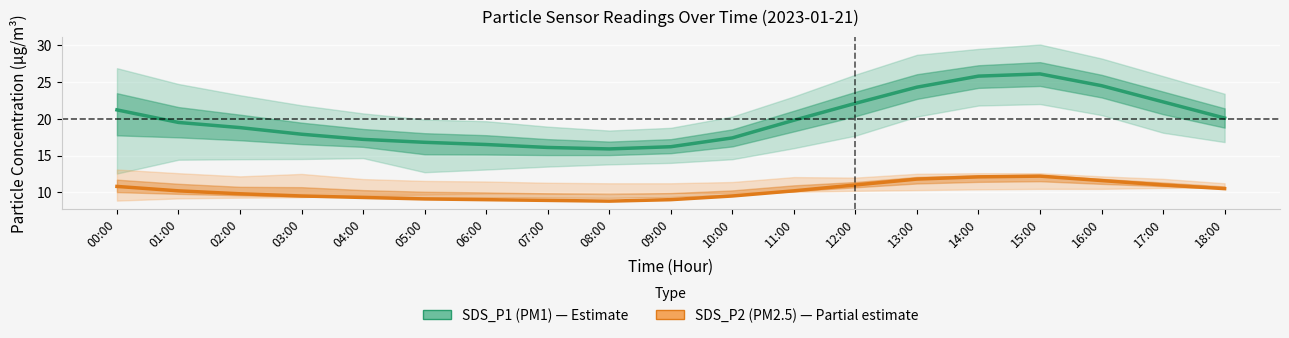

Reading left to right, list all the values displayed in this chart.

SDS_P1 (PM1): 00:00=21.2	01:00=19.5	02:00=18.8	03:00=17.9	04:00=17.2	05:00=16.8	06:00=16.5	07:00=16.1	08:00=15.9	09:00=16.2	10:00=17.4	11:00=19.8	12:00=22.1	13:00=24.3	14:00=25.8	15:00=26.1	16:00=24.5	17:00=22.3	18:00=20.1
SDS_P2 (PM2.5): 00:00=10.8	01:00=10.2	02:00=9.8	03:00=9.5	04:00=9.3	05:00=9.1	06:00=9.0	07:00=8.9	08:00=8.8	09:00=9.0	10:00=9.5	11:00=10.2	12:00=11.0	13:00=11.8	14:00=12.1	15:00=12.2	16:00=11.6	17:00=11.0	18:00=10.5